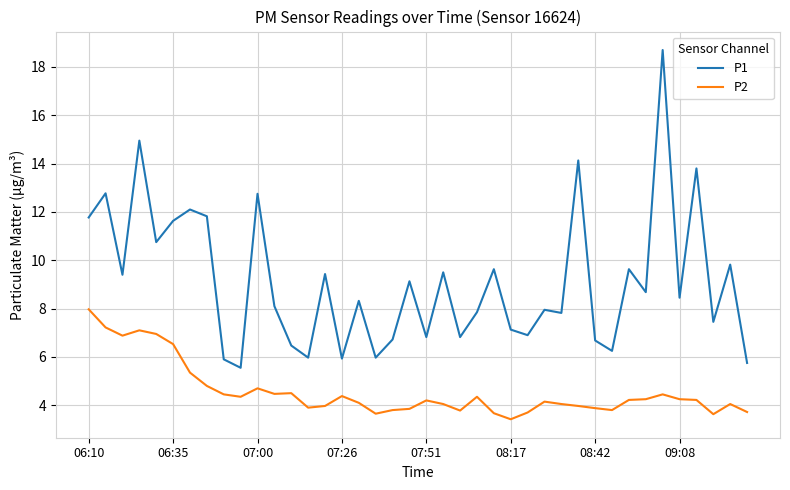

Which series has the largest total across all categories?

P1